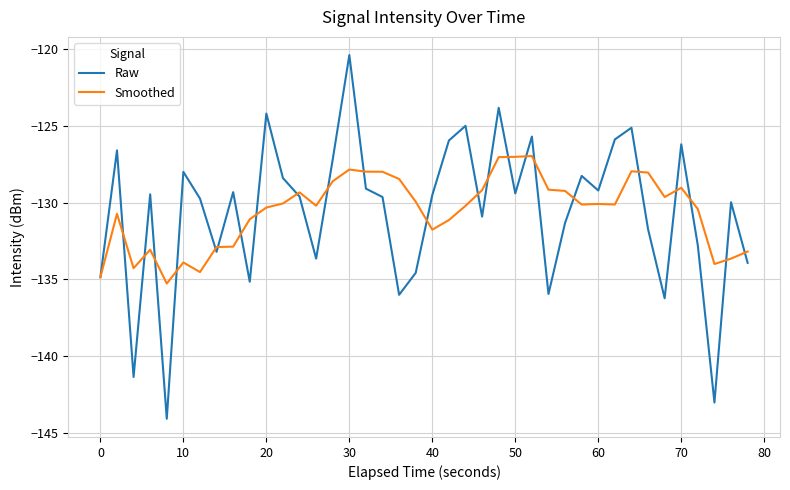

List the series in order of their peak value, lowest first.

Smoothed, Raw